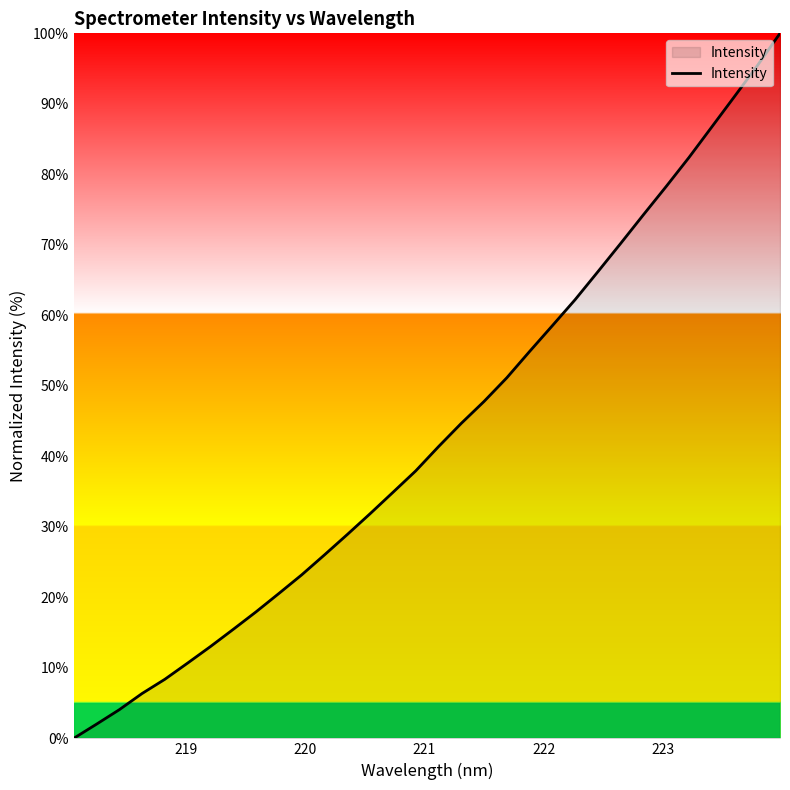

What is the difference between the maximum and minimum values?

100.0